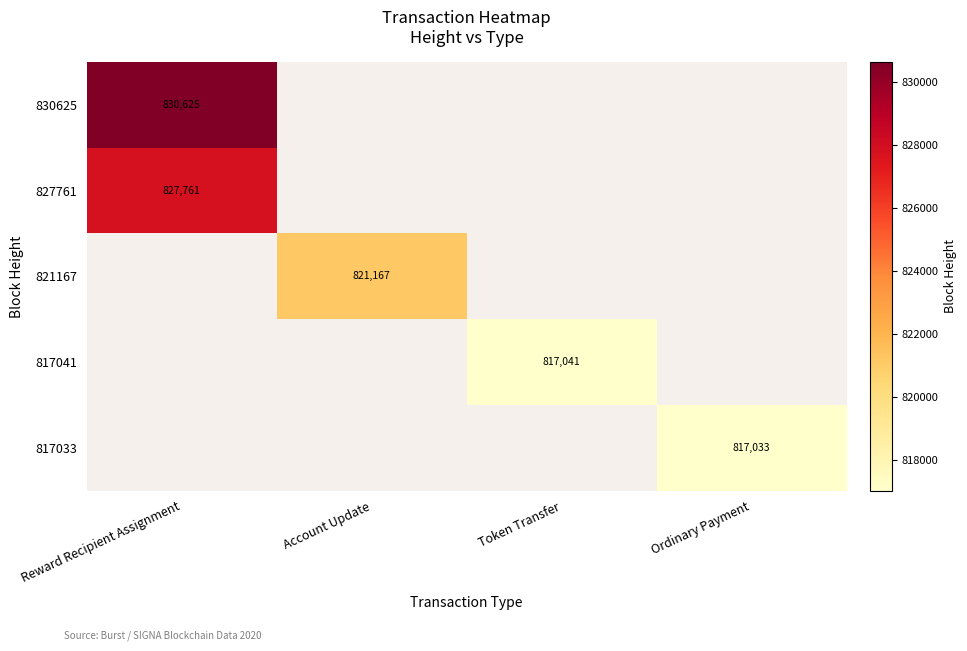

Is it true that 827761 equals 1455562 at Reward Recipient Assignment?

False